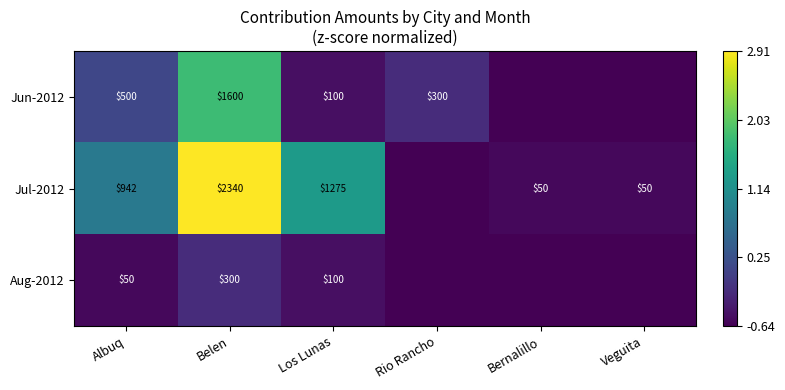

How many values in the Jun-2012 series exceed 0?

2